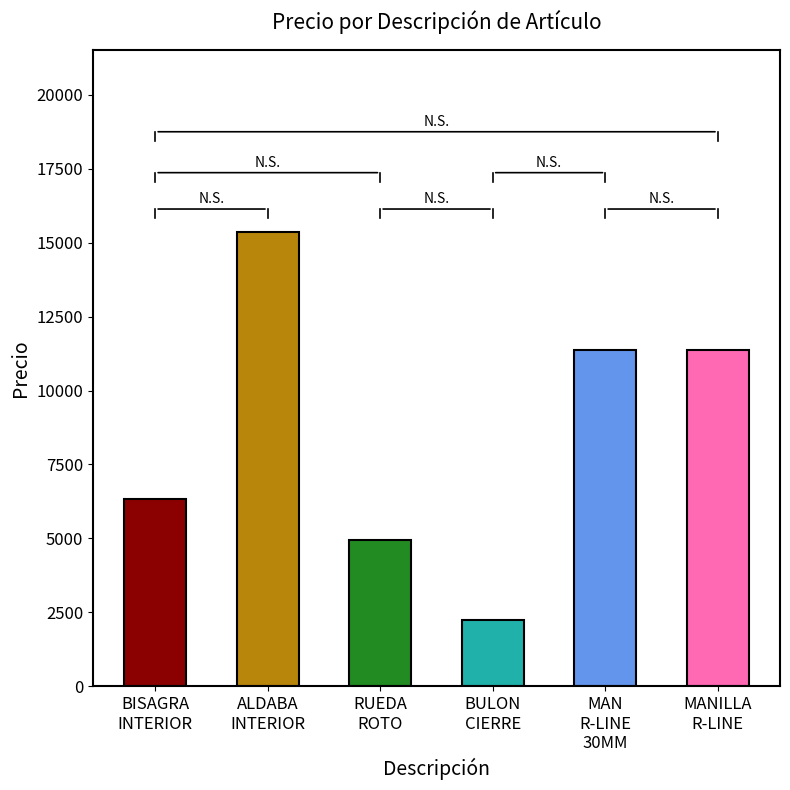

What is the difference between the maximum and minimum values?

13132